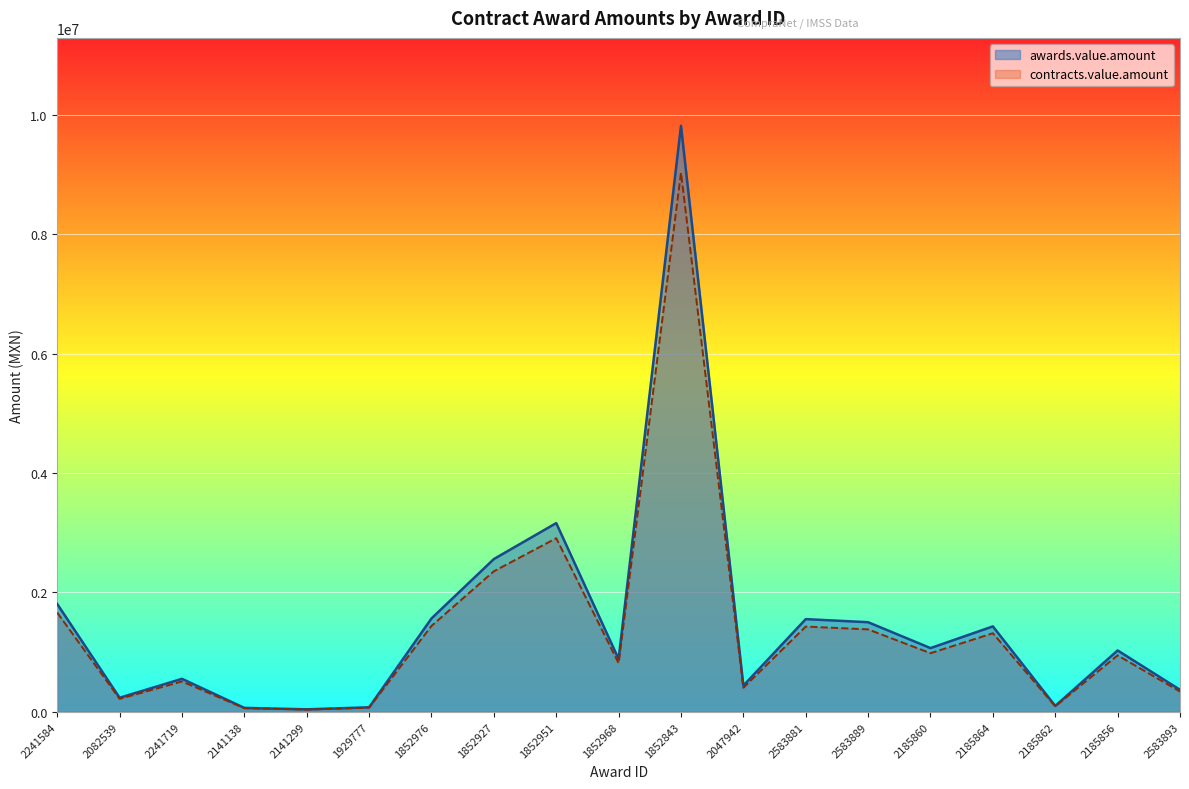

Reading right to left, transcribe all the data shown in this chart.

awards.value.amount: 2583893=370643.1	2185856=1029381.6	2185862=100391.6	2185864=1431761.1	2185860=1068464.8	2583889=1501875.8	2583881=1553643.3	2047942=439724.9	1852843=9815620.3	1852968=885521.0	1852951=3161862.0	1852927=2559754.3	1852976=1565092.0	1929777=76800.0	2141299=43000.0	2141138=67120.3	2241719=554143.9	2082539=236953.2	2241584=1807320.6
contracts.value.amount: 2583893=340991.7	2185856=947031.0	2185862=92360.3	2185864=1317220.2	2185860=982987.6	2583889=1381725.7	2583881=1429351.9	2047942=404546.9	1852843=9030370.7	1852968=814679.3	1852951=2908913.0	1852927=2354974.0	1852976=1439884.6	1929777=70656.0	2141299=39560.0	2141138=61750.6	2241719=509812.4	2082539=217996.9	2241584=1662735.0